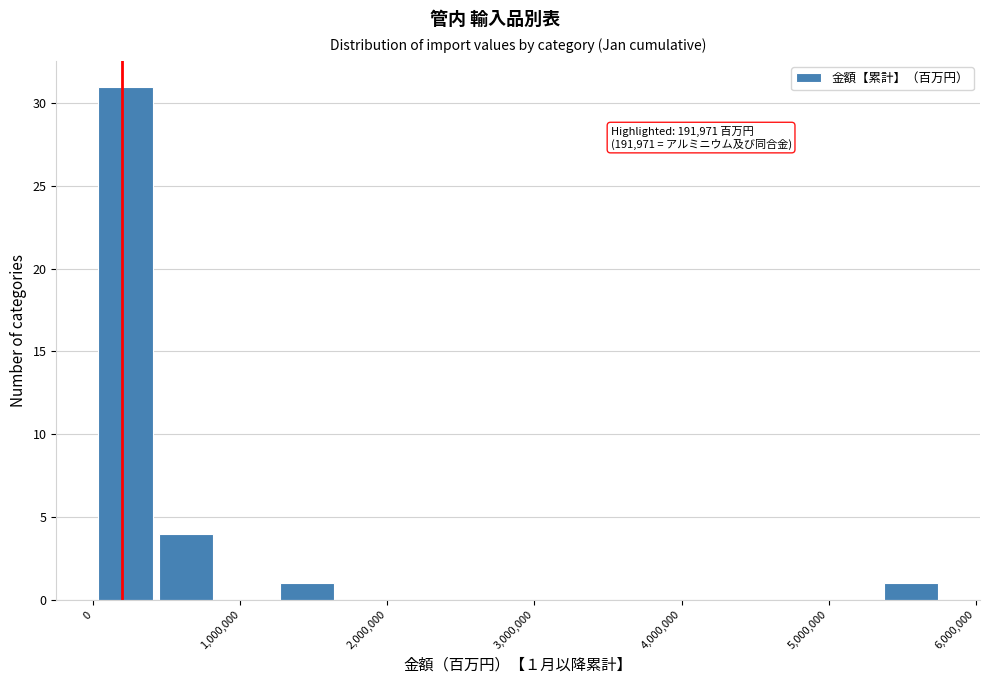

Over which range of the x-axis is the bar tallest?

0 to 400000